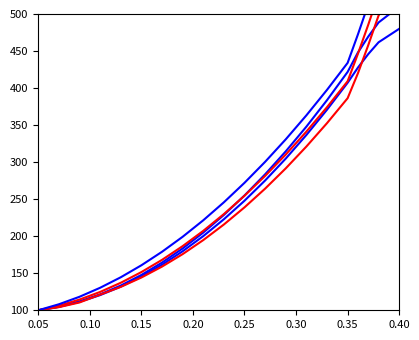

Which series has the largest range (max minus min)?

Count per Period (line3)